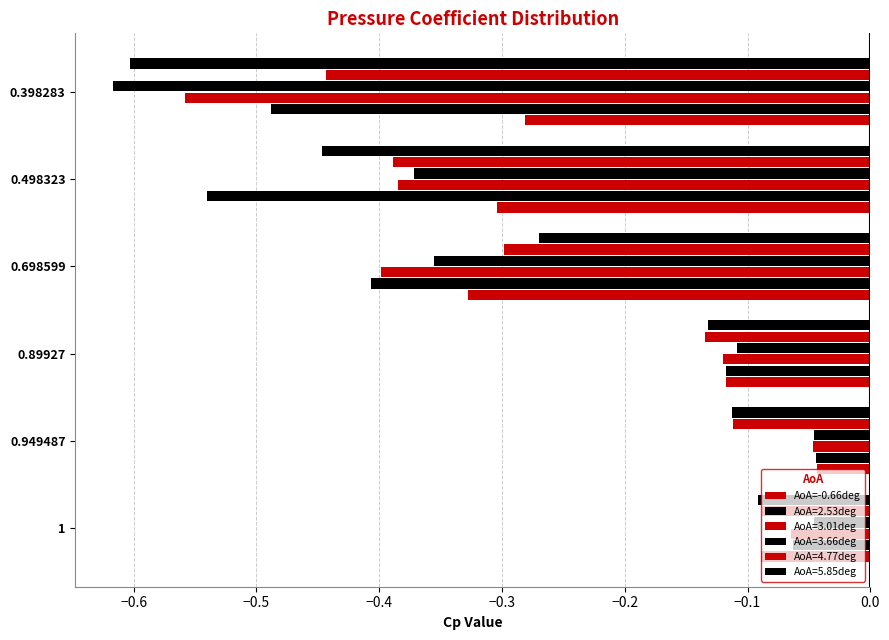

How many data points does each series have?

6